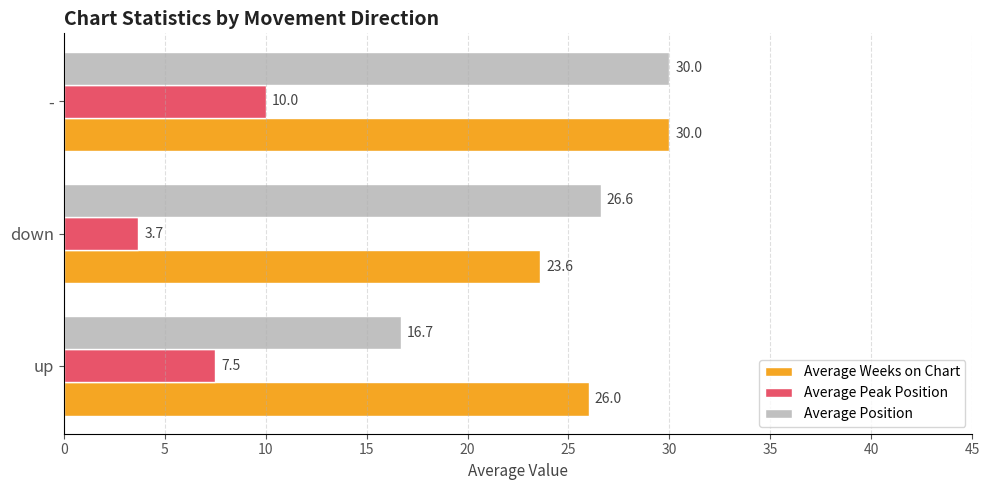

Rank the series at up from lowest to highest value.

Average Peak Position, Average Position, Average Weeks on Chart